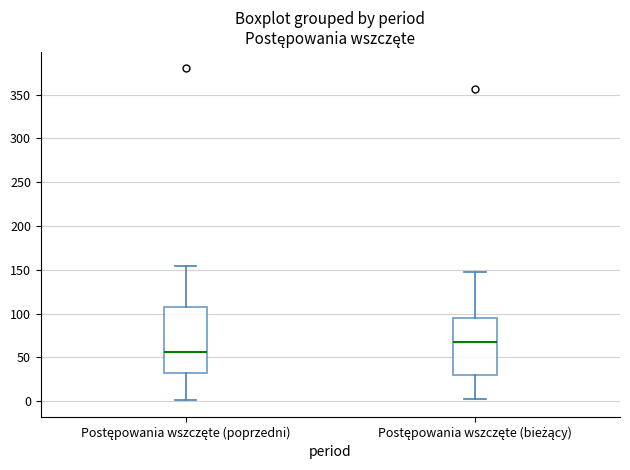

Reading left to right, transcribe this box plot: for each box, give where its median line is, the range the box spans, and where its two whiskers end, as read against the y-axis. The values are not printed on the chart, so give them approximately, as read against the axis.

Postępowania wszczęte (poprzedni): median 55, box 30 to 105, whiskers 0 to 155
Postępowania wszczęte (bieżący): median 70, box 30 to 95, whiskers 0 to 145